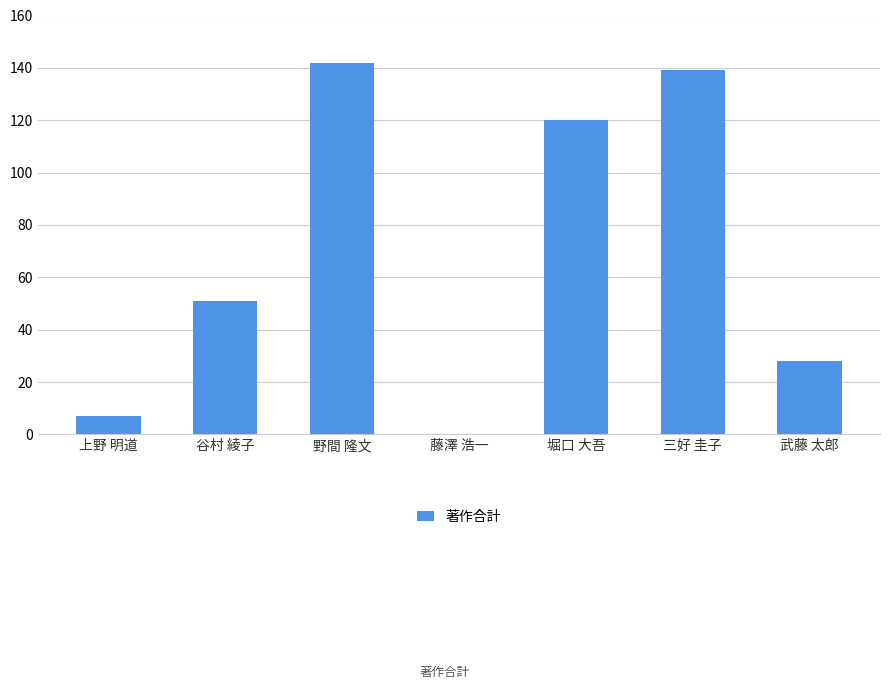

Reading left to right, transcribe all the data shown in this chart.

7	51	142	0	120	139	28